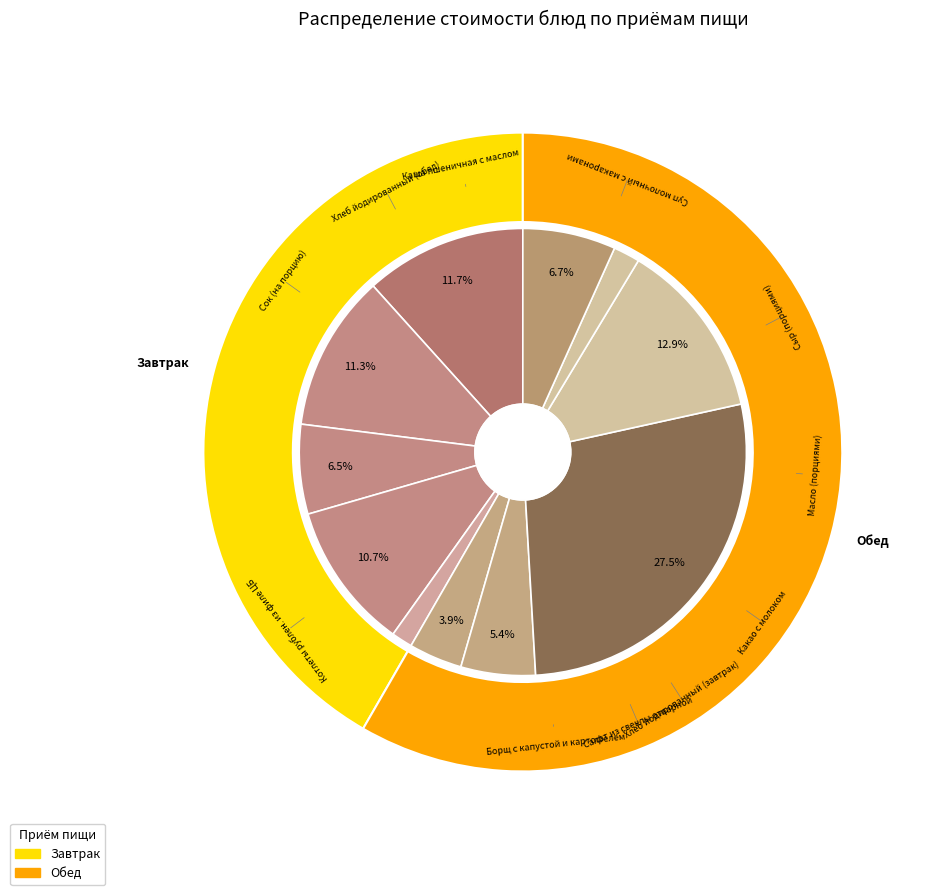

Does Сок (на порцию) account for over 50% of the chart?

No